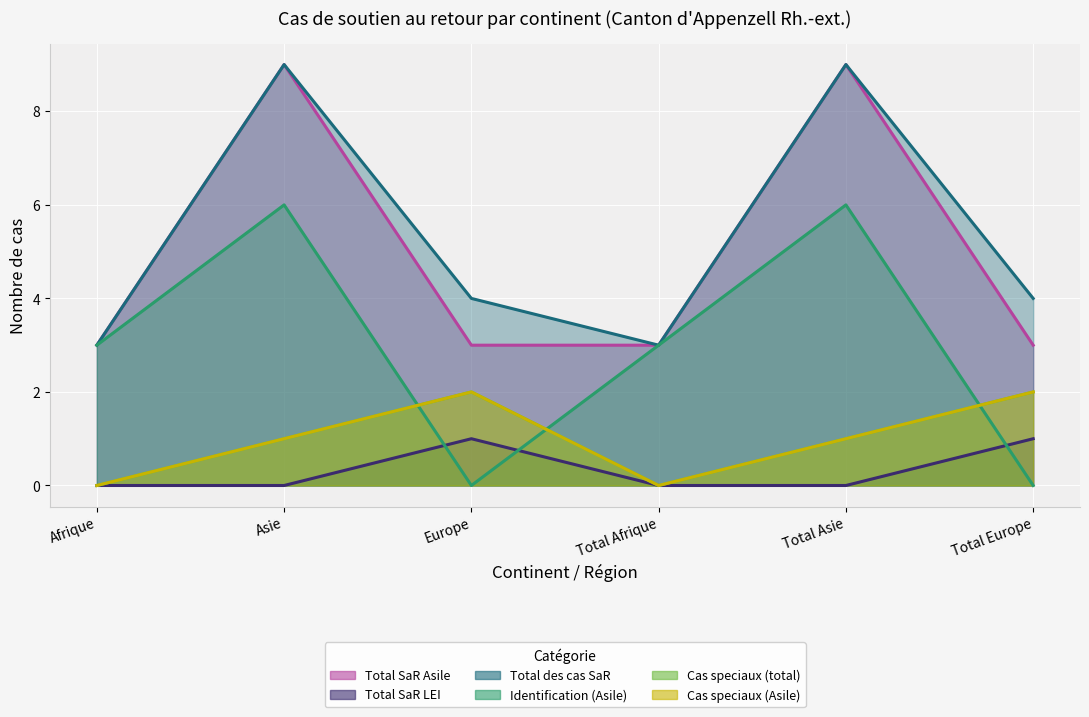

Does the chart display data point markers on the line(s)?

No